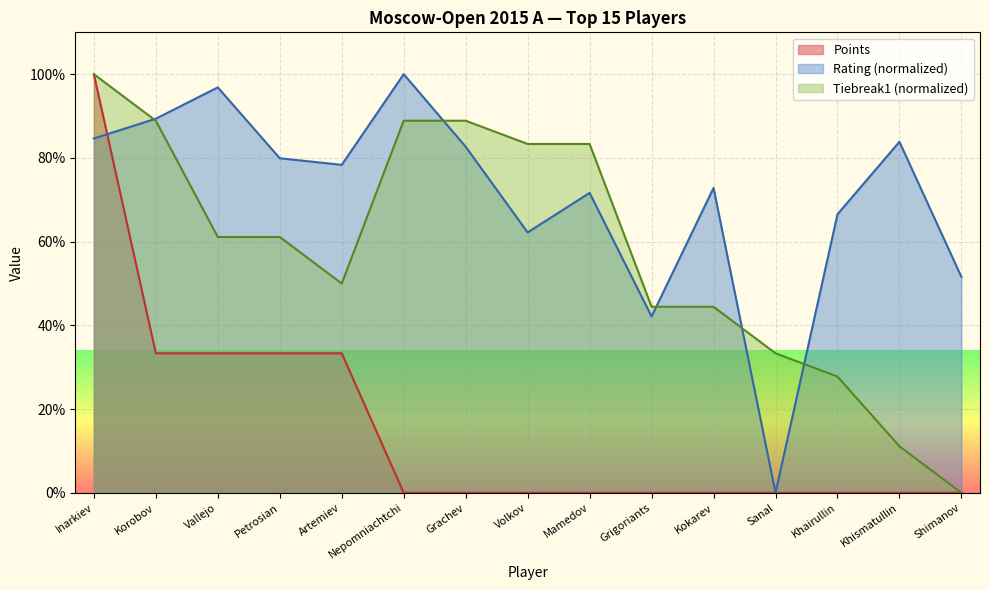

The Points series shows 47.2 at Shimanov. True or false?

False